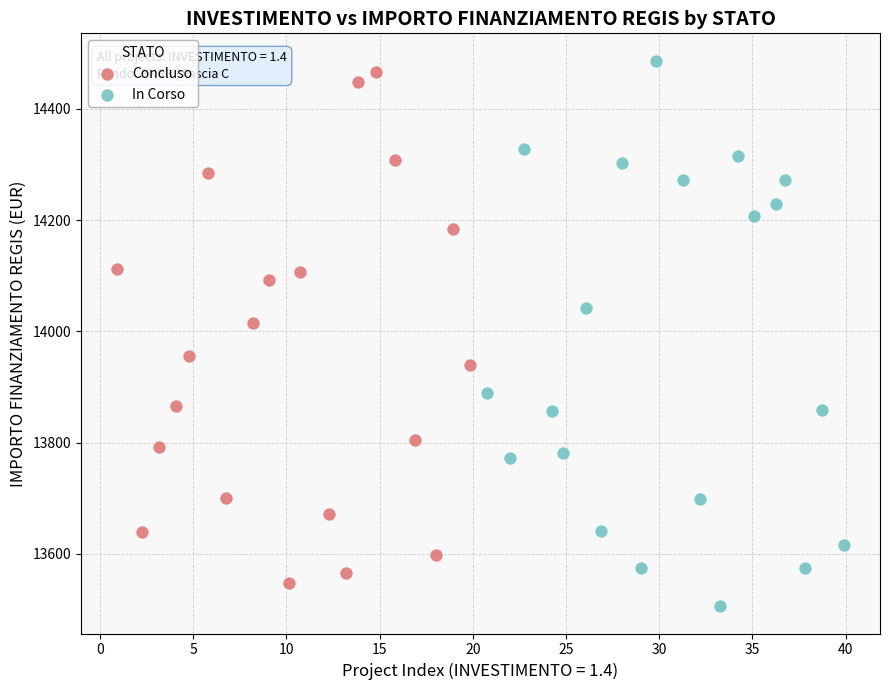

Which series has the largest Y range (max minus min)?

In Corso